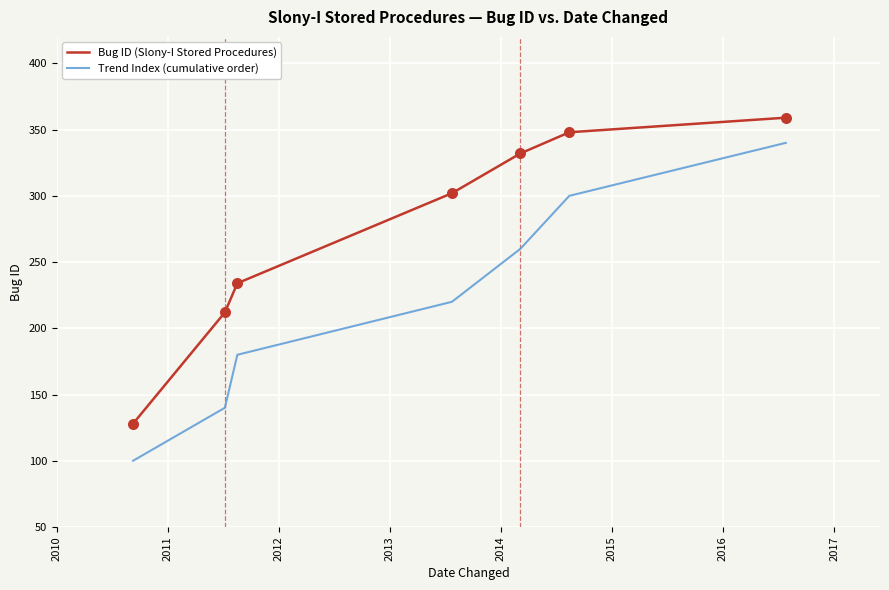

What are all the series names shown in the legend?

Bug ID (Slony-I Stored Procedures), Trend Index (cumulative order)